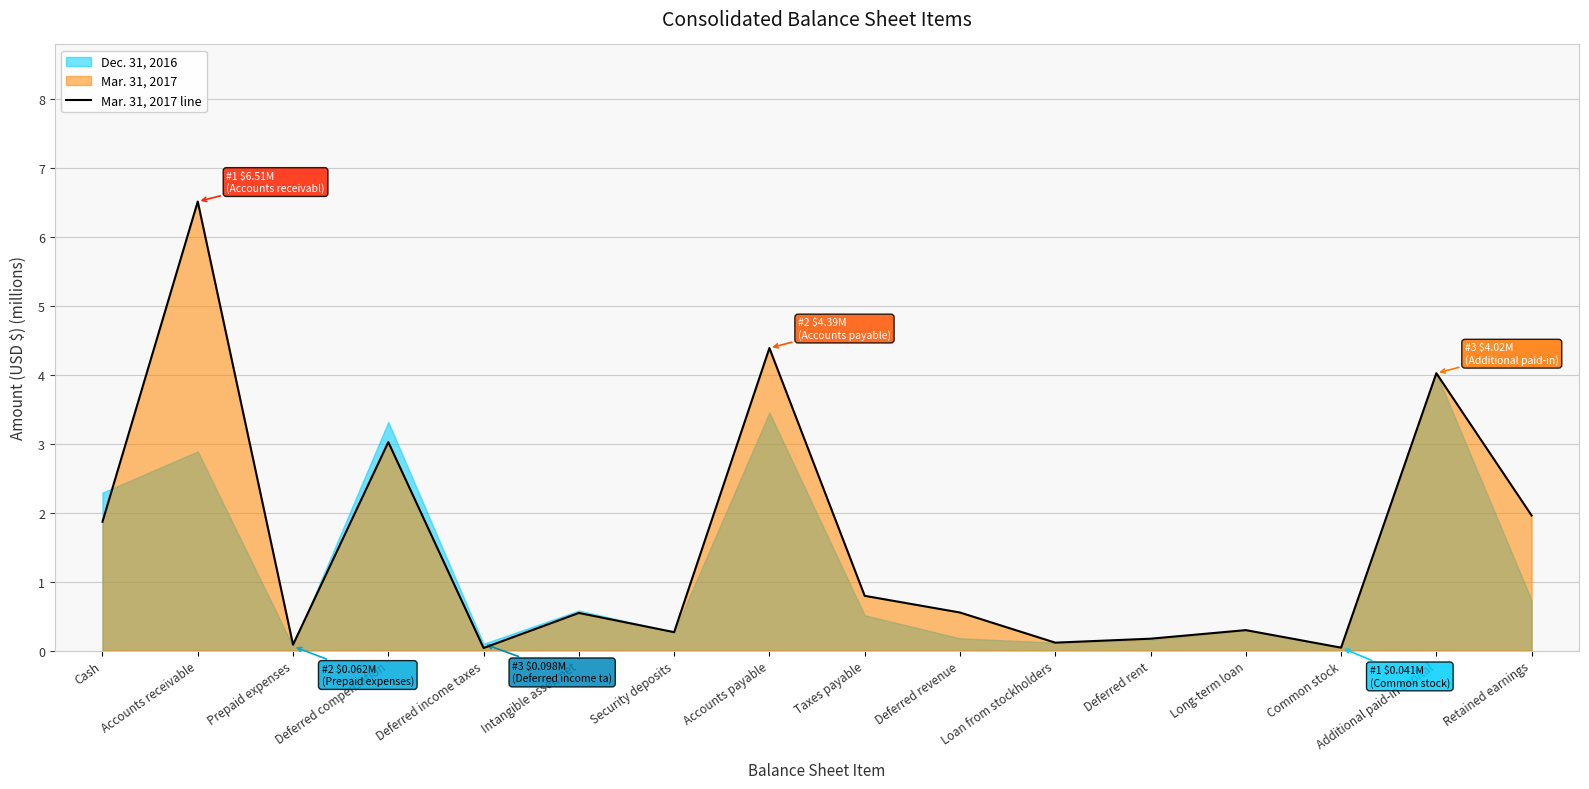

How many lines are shown in the chart?

1